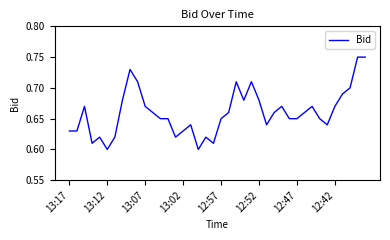

What is the sum of all values?

26.4